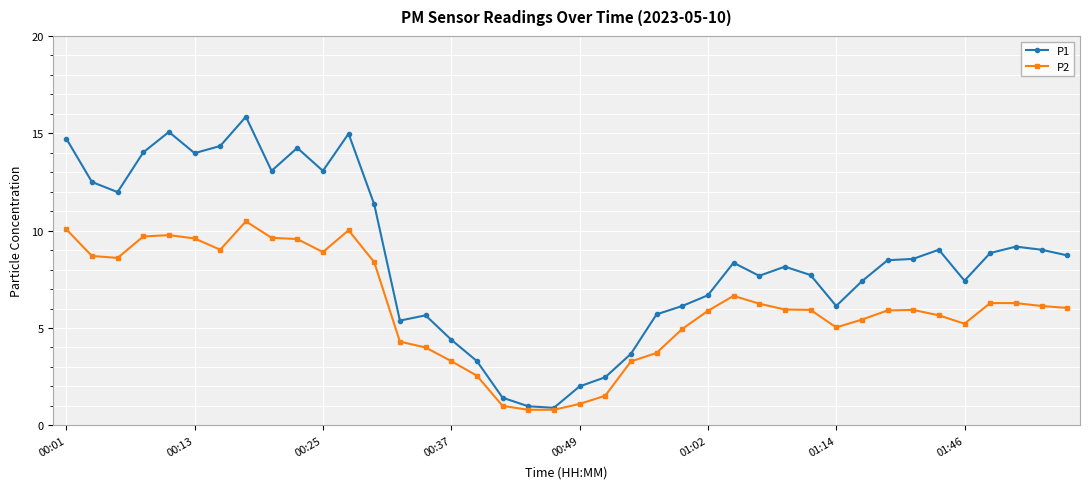

How many lines are shown in the chart?

2